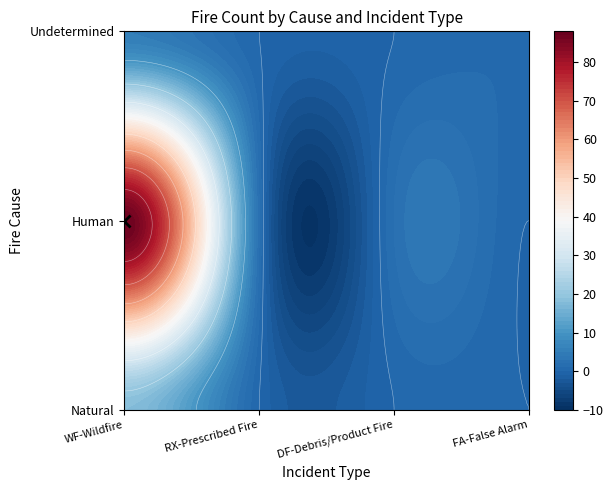

Reading left to right, list all the values displayed in this chart.

Natural: WF-Wildfire=18	RX-Prescribed Fire=0	DF-Debris/Product Fire=0	FA-False Alarm=0
Human: WF-Wildfire=87	RX-Prescribed Fire=2	DF-Debris/Product Fire=2	FA-False Alarm=0
Undetermined: WF-Wildfire=5	RX-Prescribed Fire=0	DF-Debris/Product Fire=0	FA-False Alarm=1